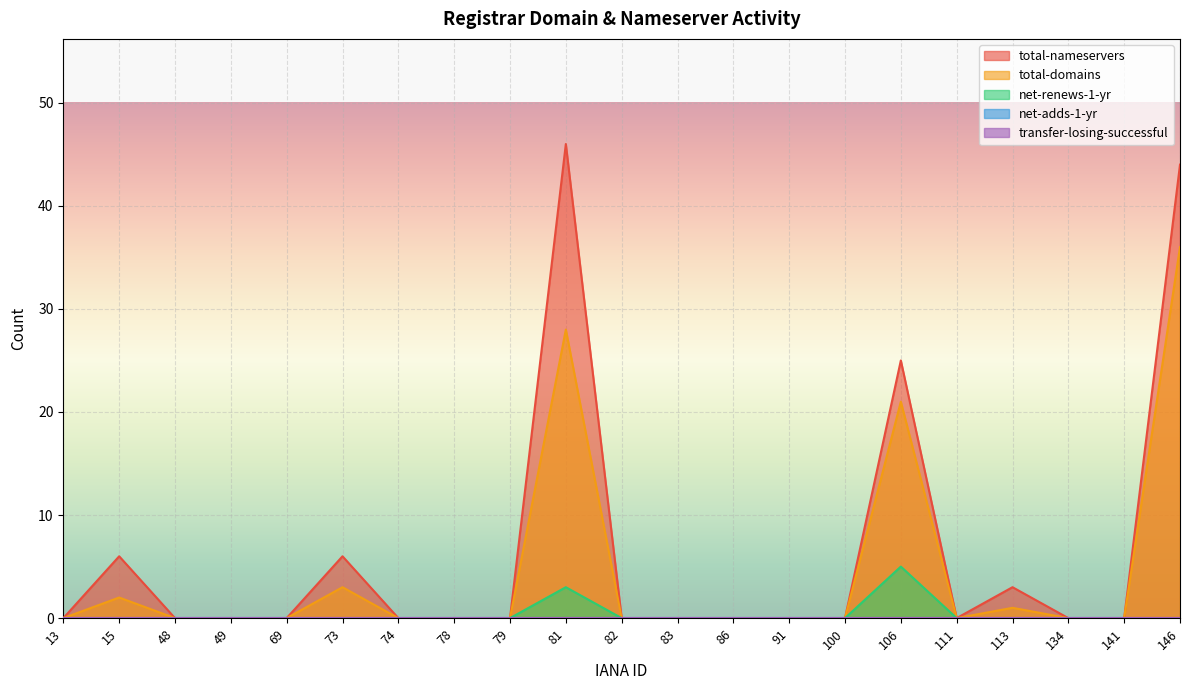

True or false: total-domains and net-renews-1-yr intersect in this chart.

False